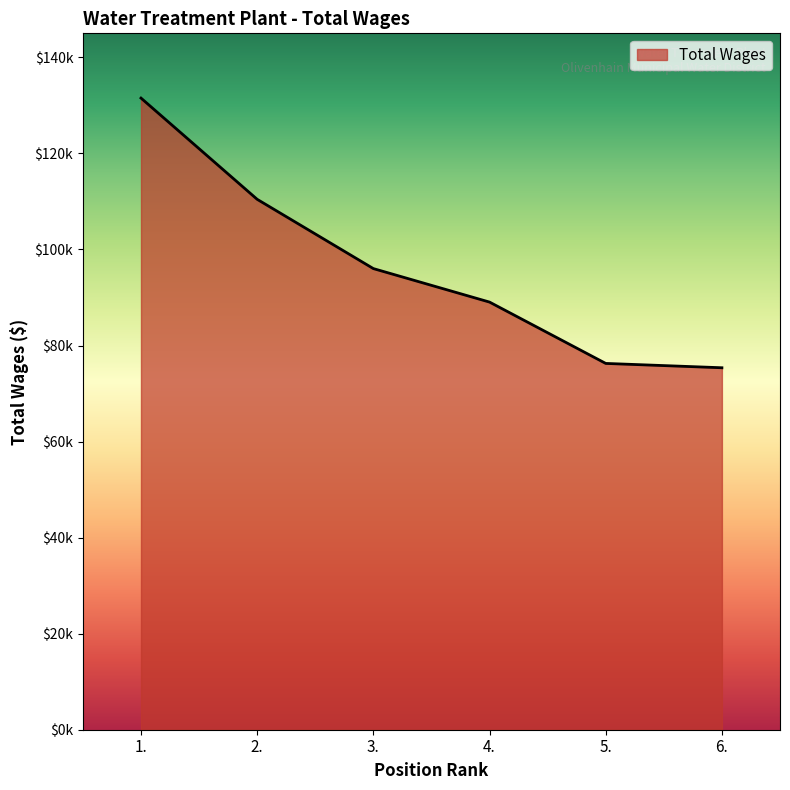

Does the chart have visible grid lines?

No